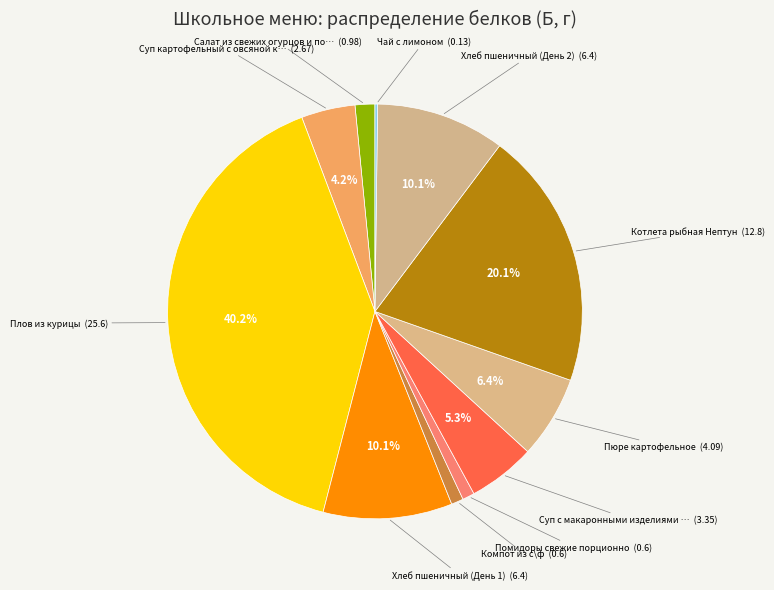

How many slices are in this pie chart?

11